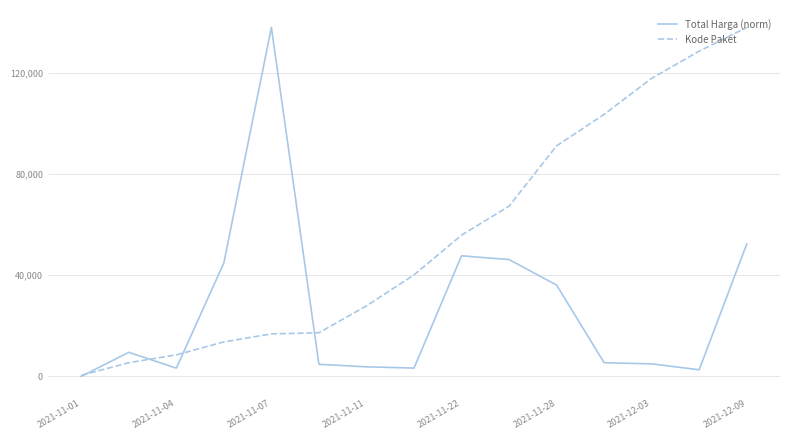

What is the maximum value for Kode Paket?

137876.0